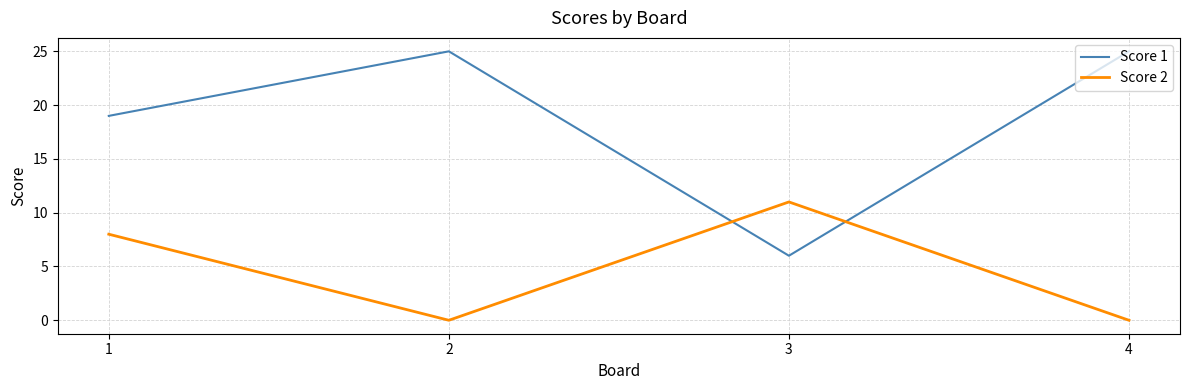

Where do Score 2 and Score 1 first cross each other?

2 and 3